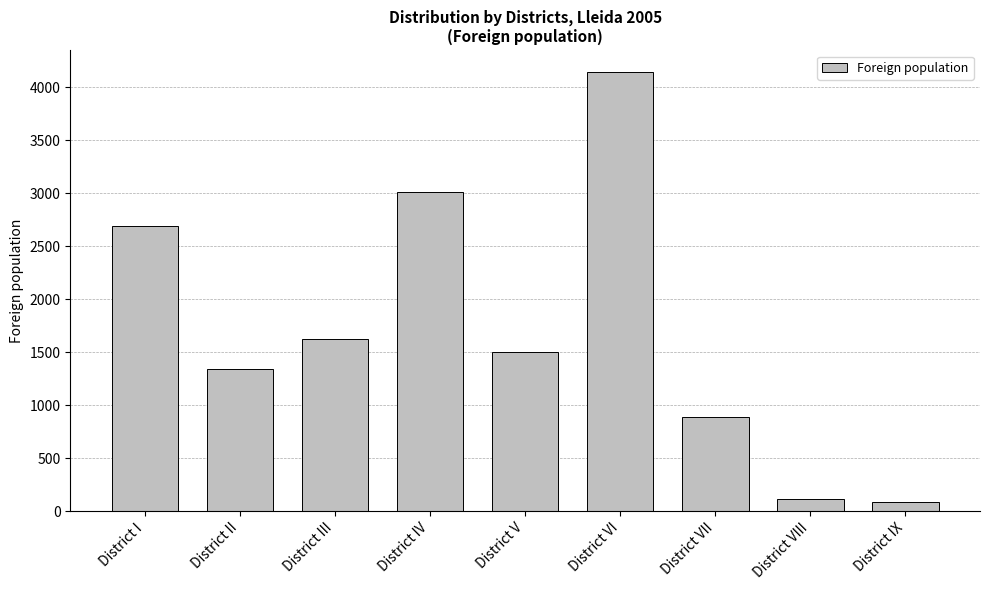

At which category does the chart reach its peak across all series?

District VI